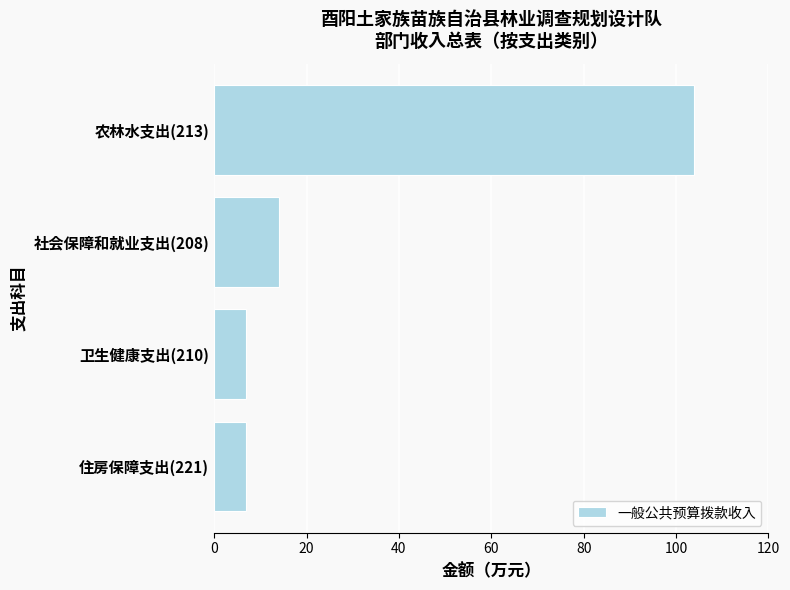

What is the average value?

32.9